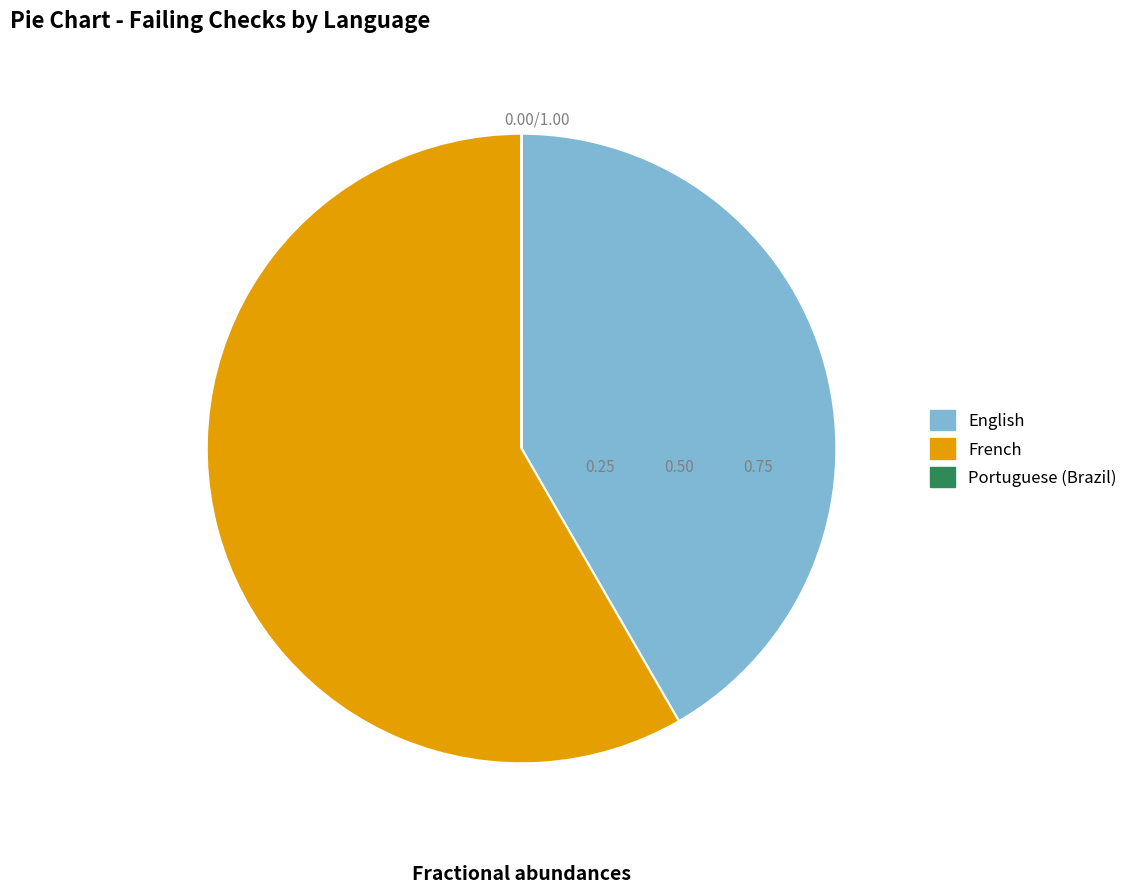

Is there a majority slice in this chart?

Yes